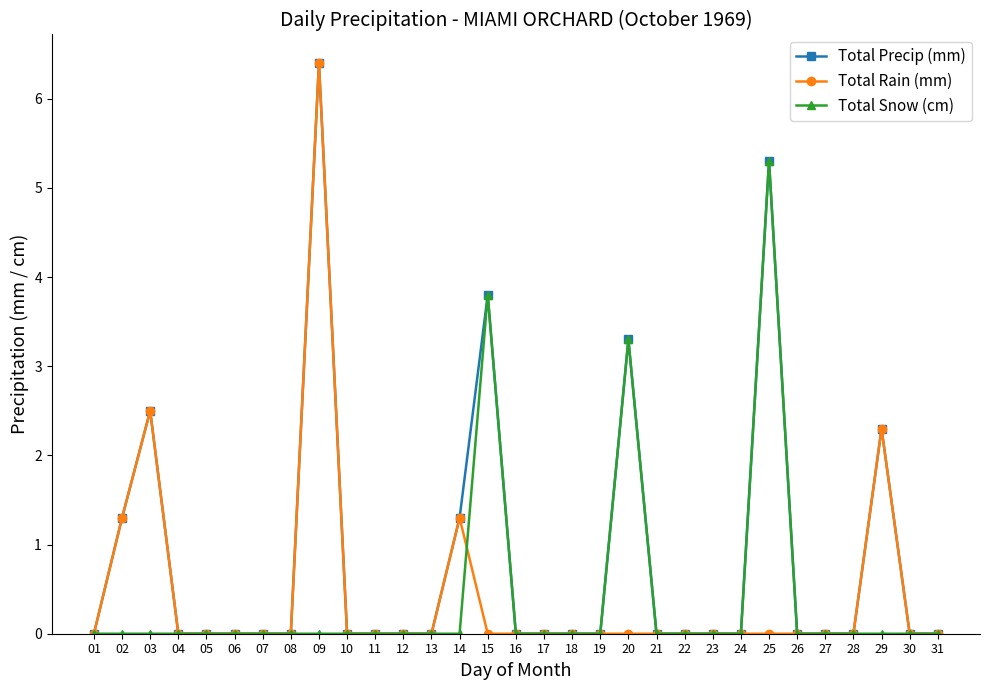

What is the total value across all series at 25?

10.6